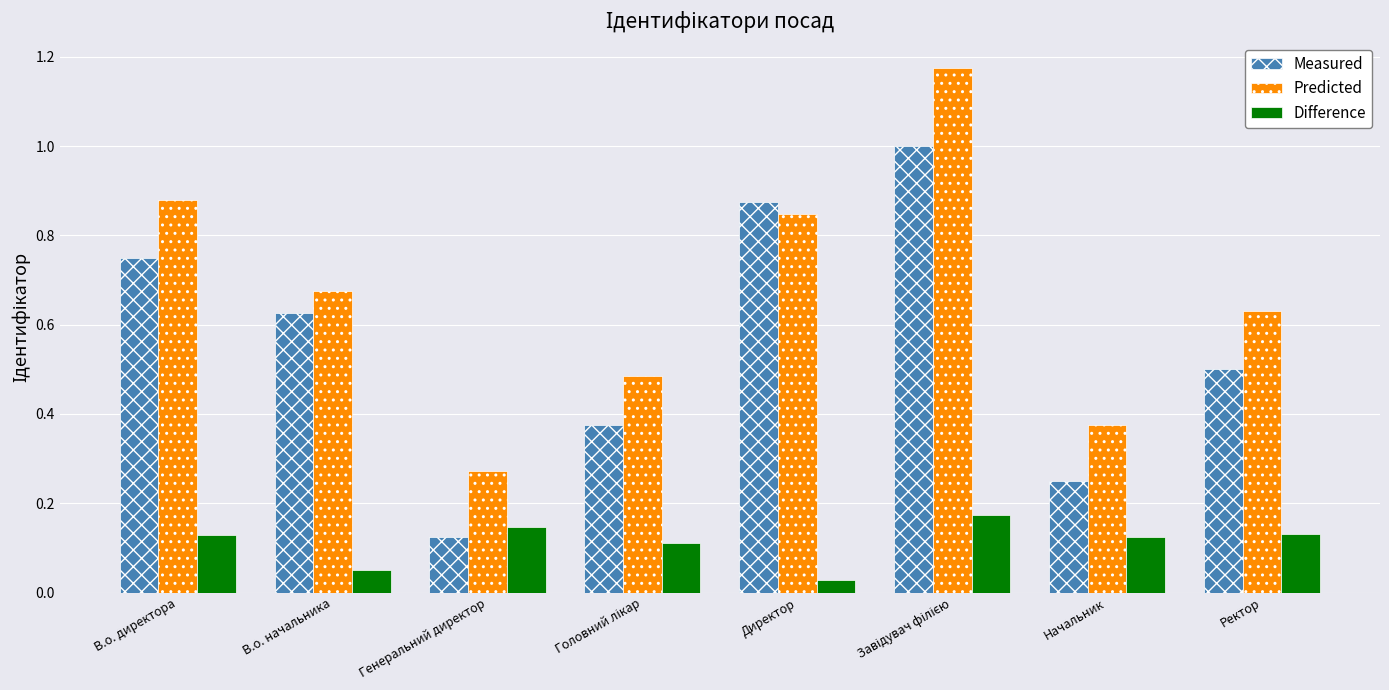

At which label is Measured closest to 0?

Генеральний директор